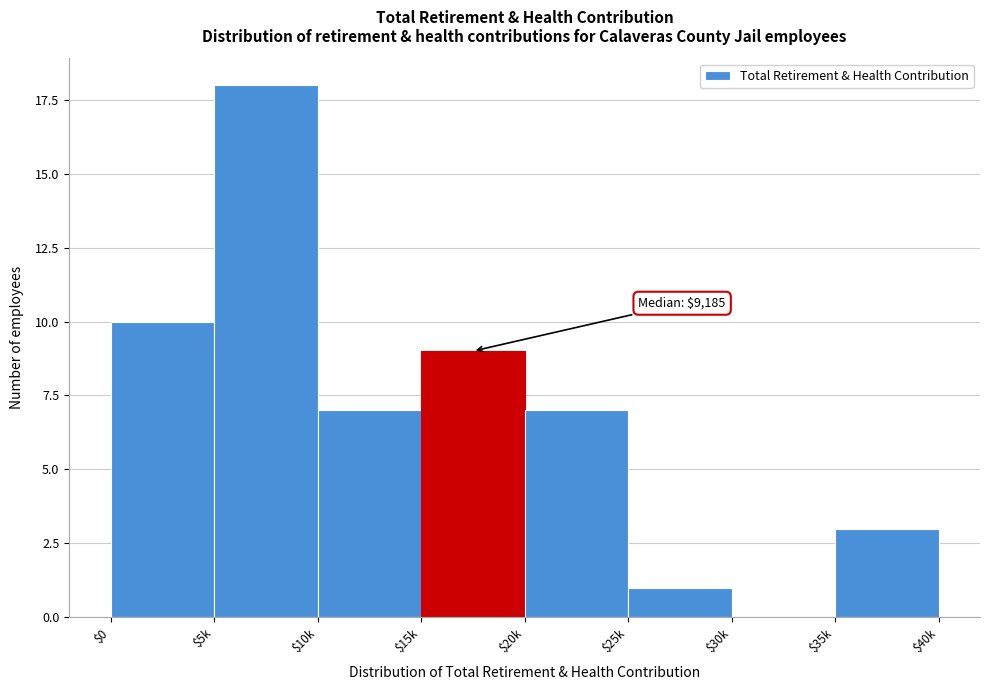

What is the sum of all values?

55